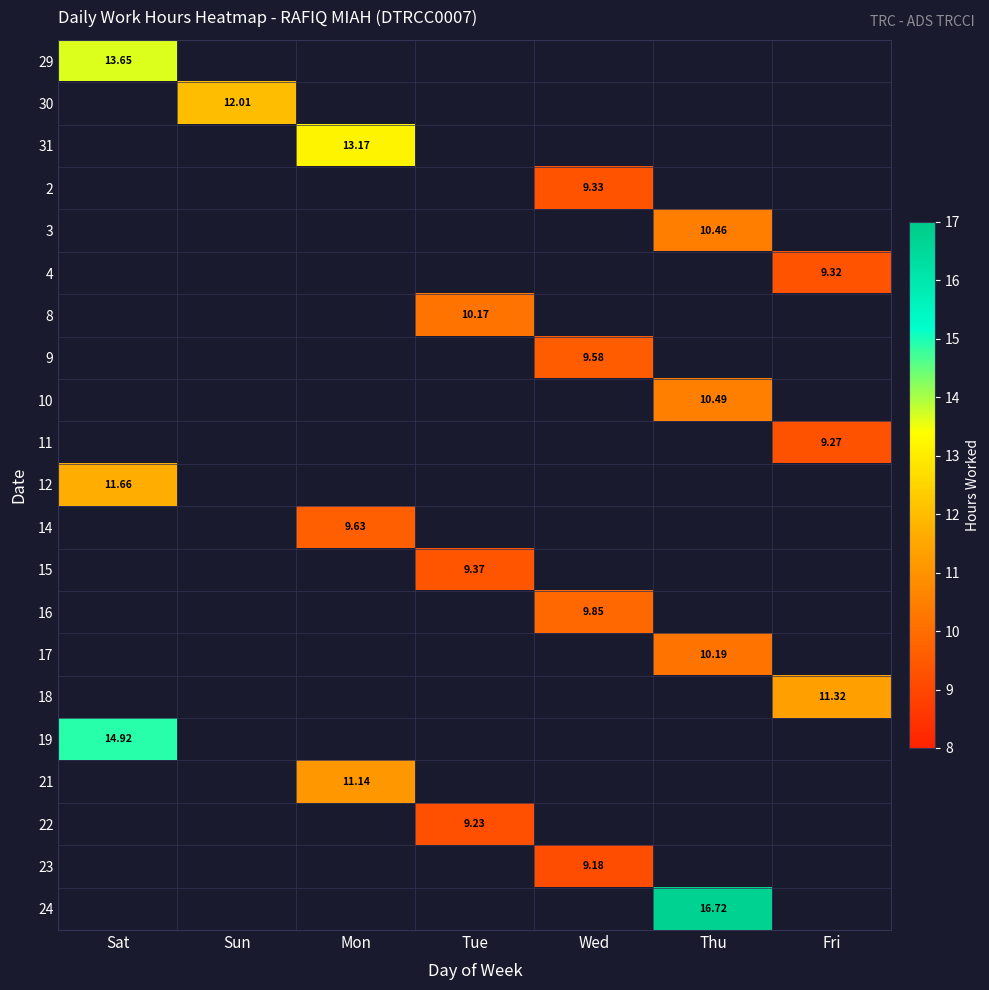

Which series has the largest range (max minus min)?

29